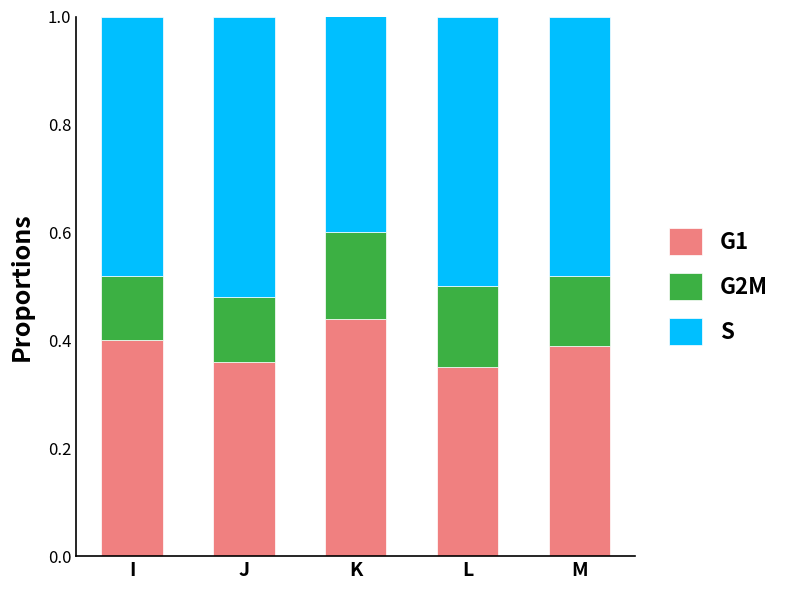

What is the total value across all series at K?

1.0